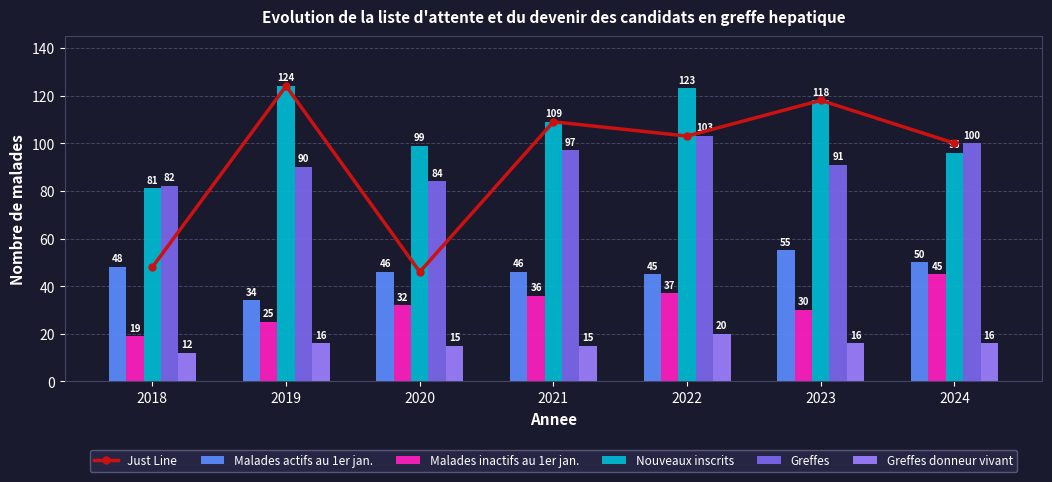

What is the maximum value for Greffes donneur vivant?

20